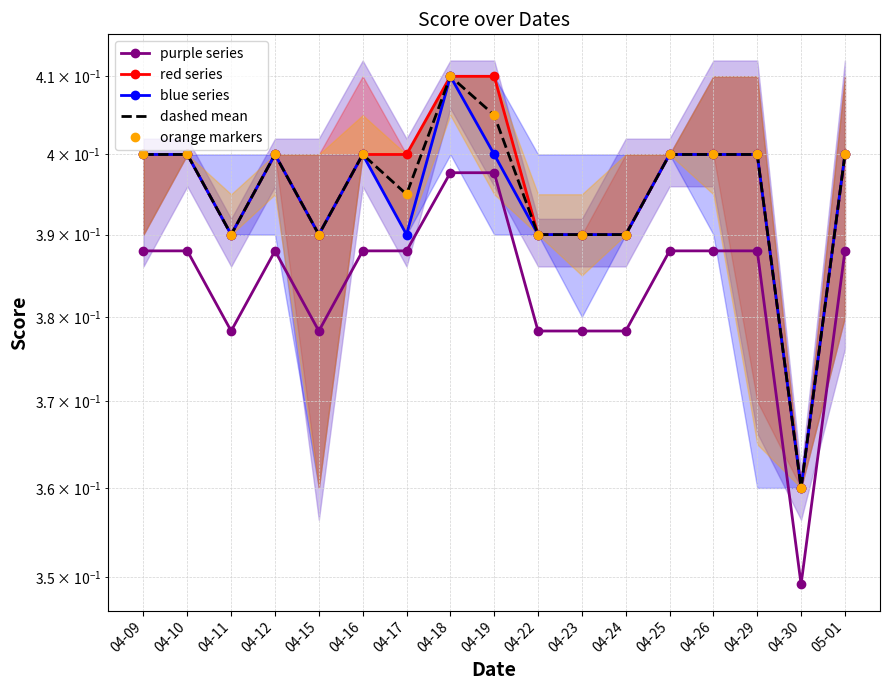

How many series are shown in this chart?

5